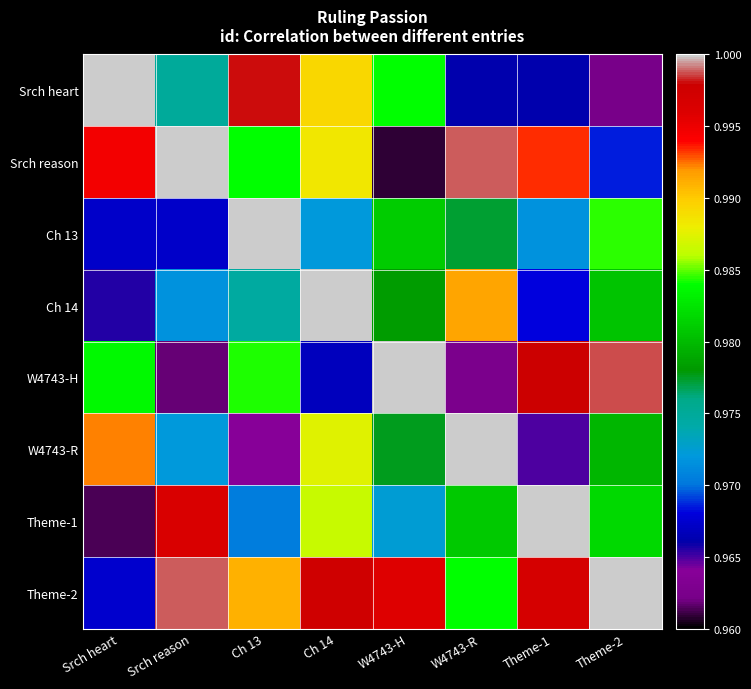

Between Srch reason and Theme-1, which series saw the biggest shift?

W4743-H